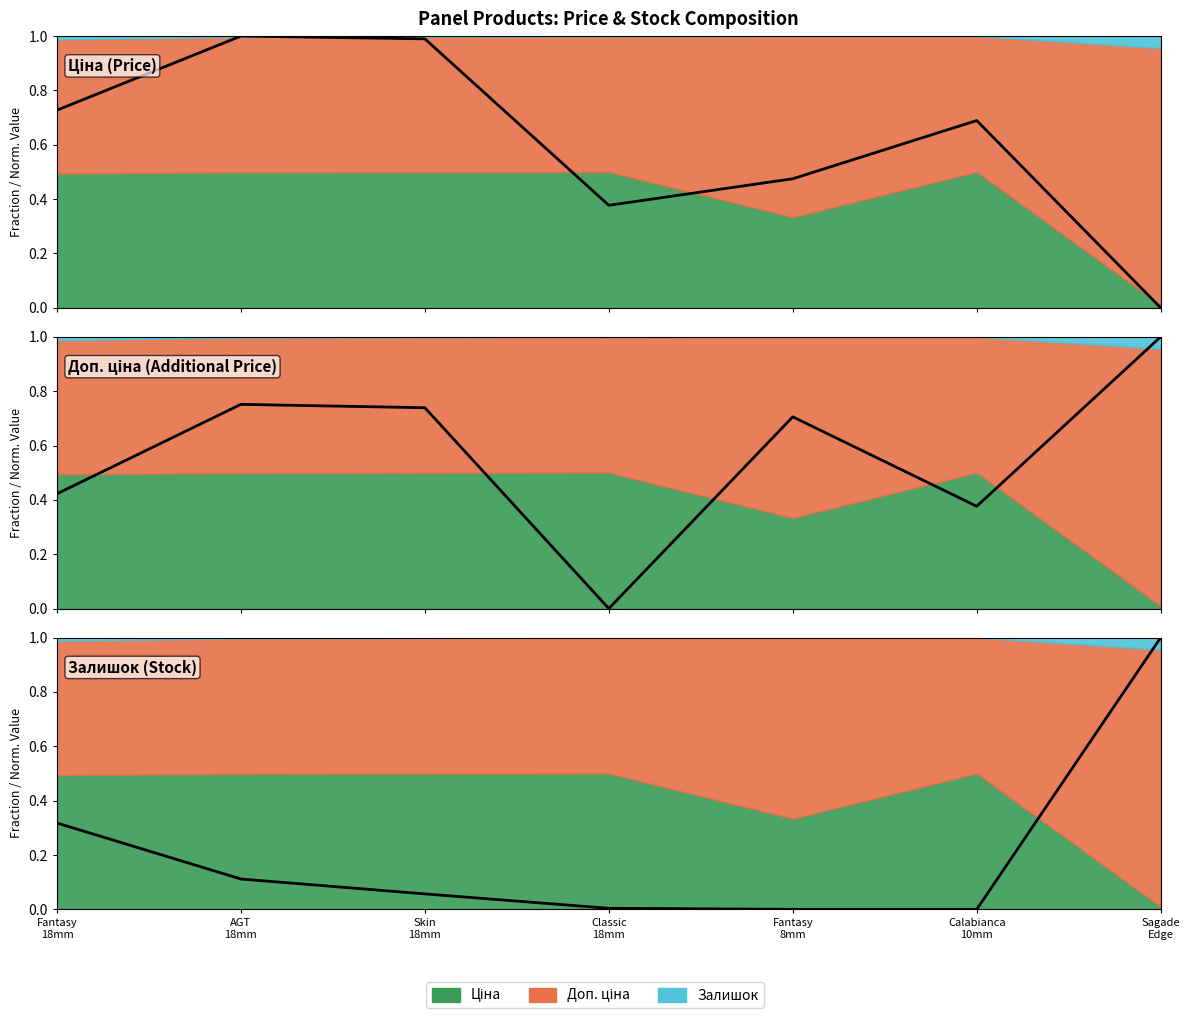

Which series has the largest range (max minus min)?

Ціна (normalized)